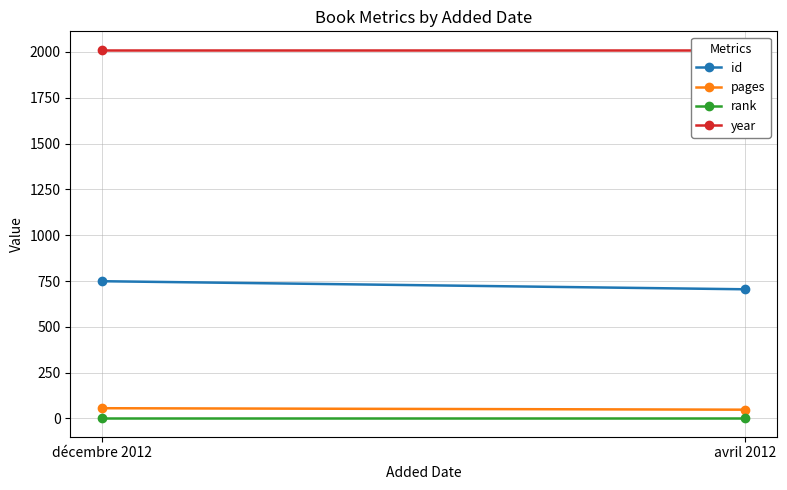

Is this an area chart (filled region under the line)?

No